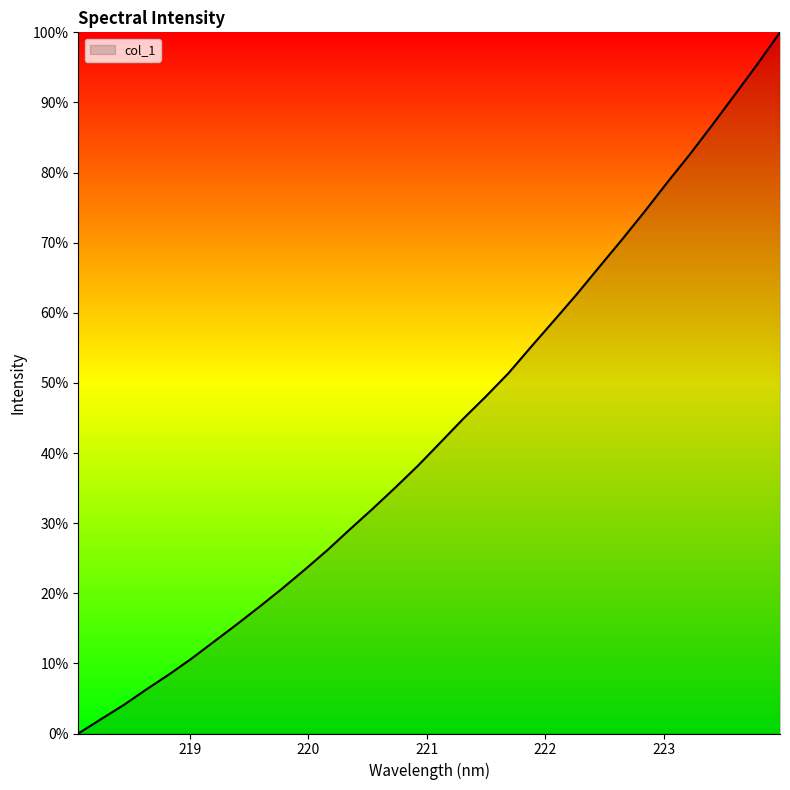

What is the greatest value displayed?

100.0